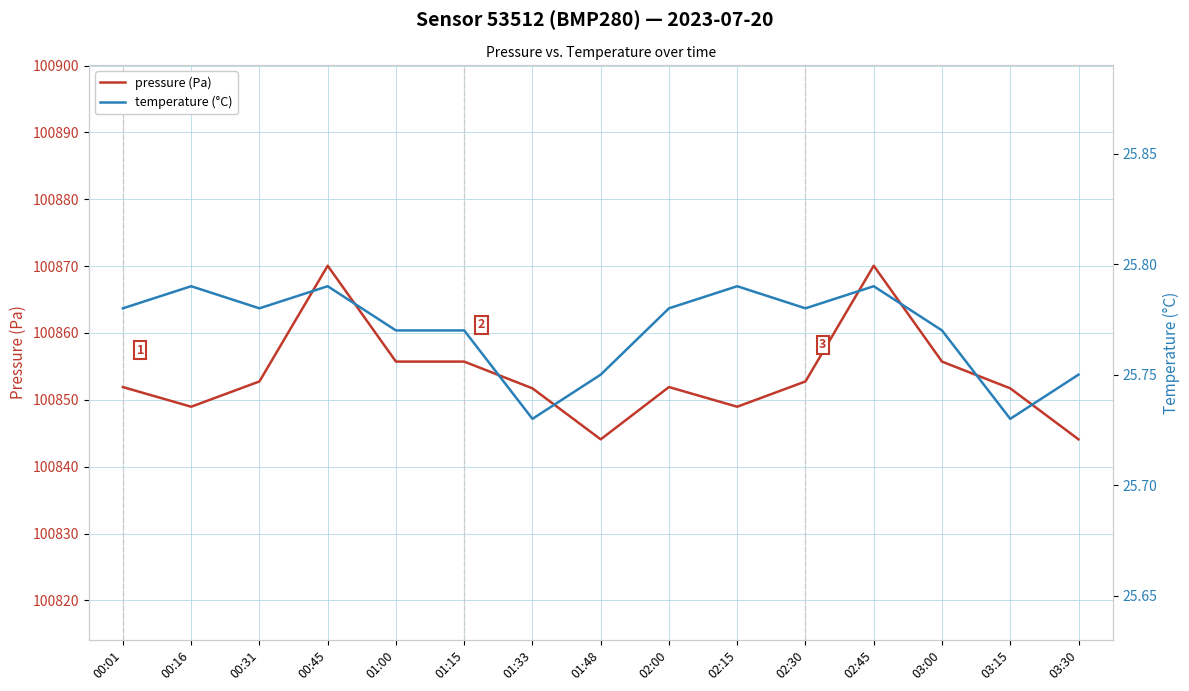

Reading right to left, what are all the values shown in this chart?

pressure (Pa): 100844.1	100851.7	100855.7	100870.1	100852.8	100849.0	100851.9	100844.1	100851.7	100855.7	100855.7	100870.1	100852.8	100849.0	100851.9
temperature (°C): 25.8	25.7	25.8	25.8	25.8	25.8	25.8	25.8	25.7	25.8	25.8	25.8	25.8	25.8	25.8